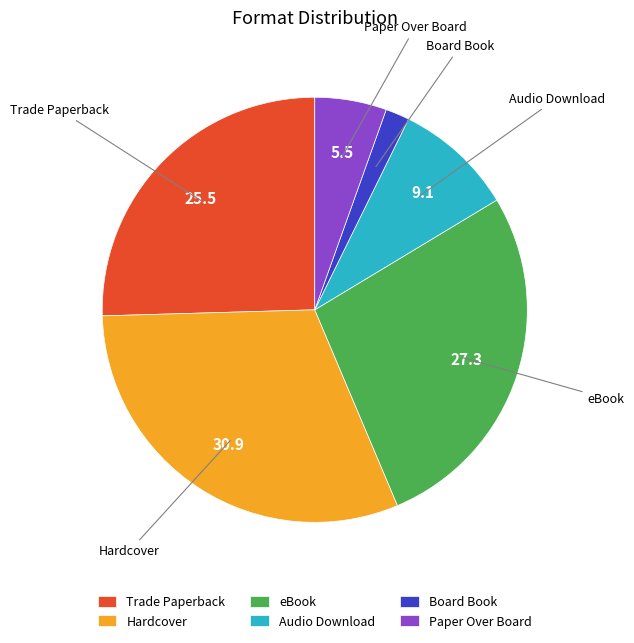

Which slice is the largest?

Hardcover